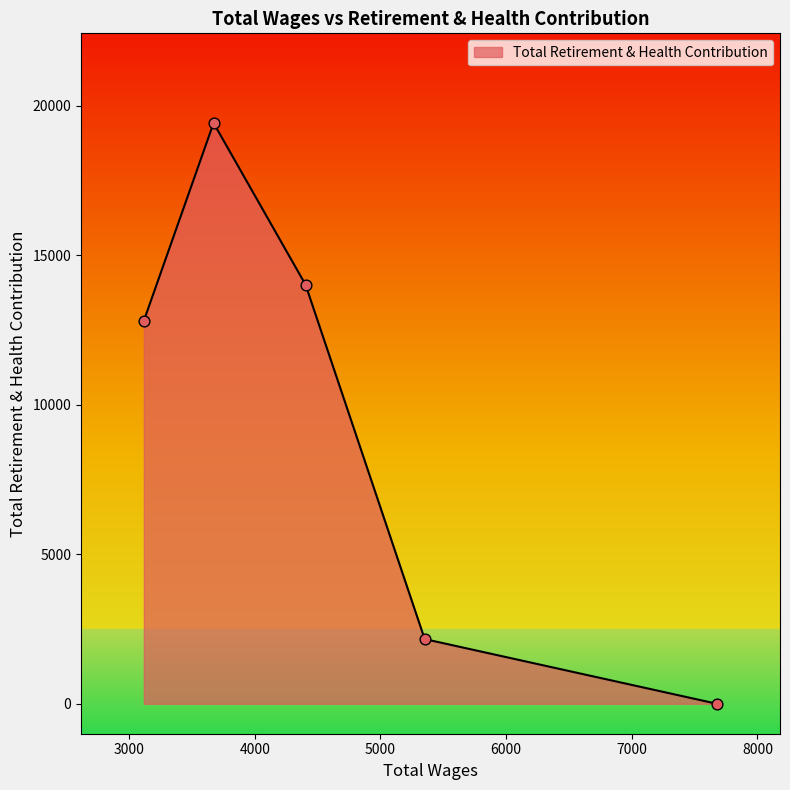

True or false: the data has more than 1 interior local peaks.

False